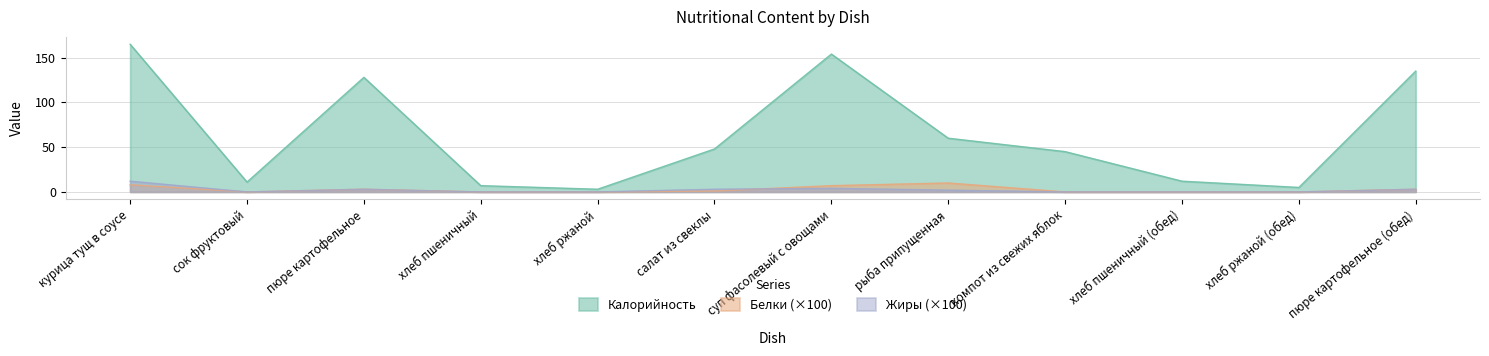

At which category does Калорийность reach its first local valley?

сок фруктовый